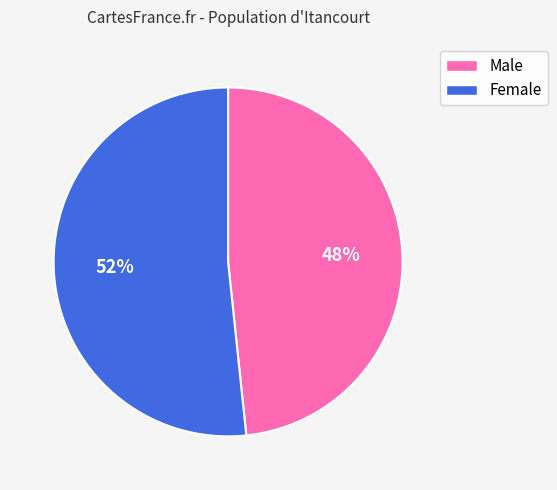

Count the number of slices in the pie.

2